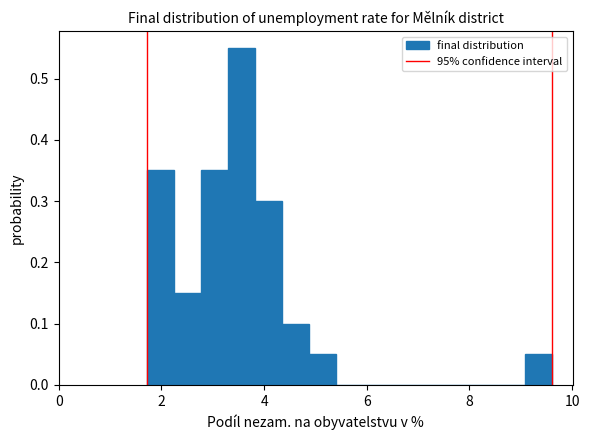

Around what value on the x-axis is the tallest bar? Give the approximate position of its centre, as read against the axis.

3.6